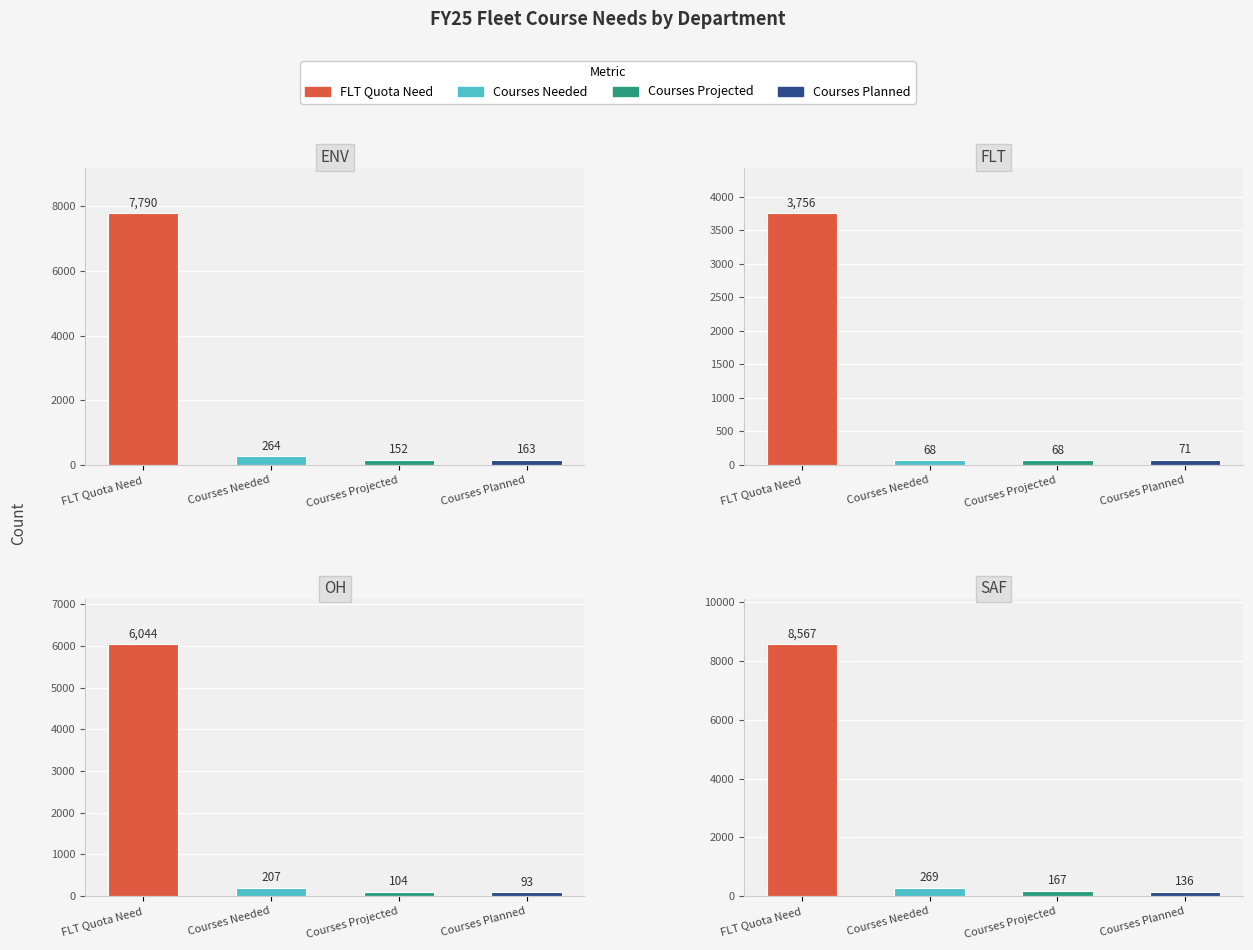

What is the approximate value of OH at Courses Planned, to the nearest 100?

100